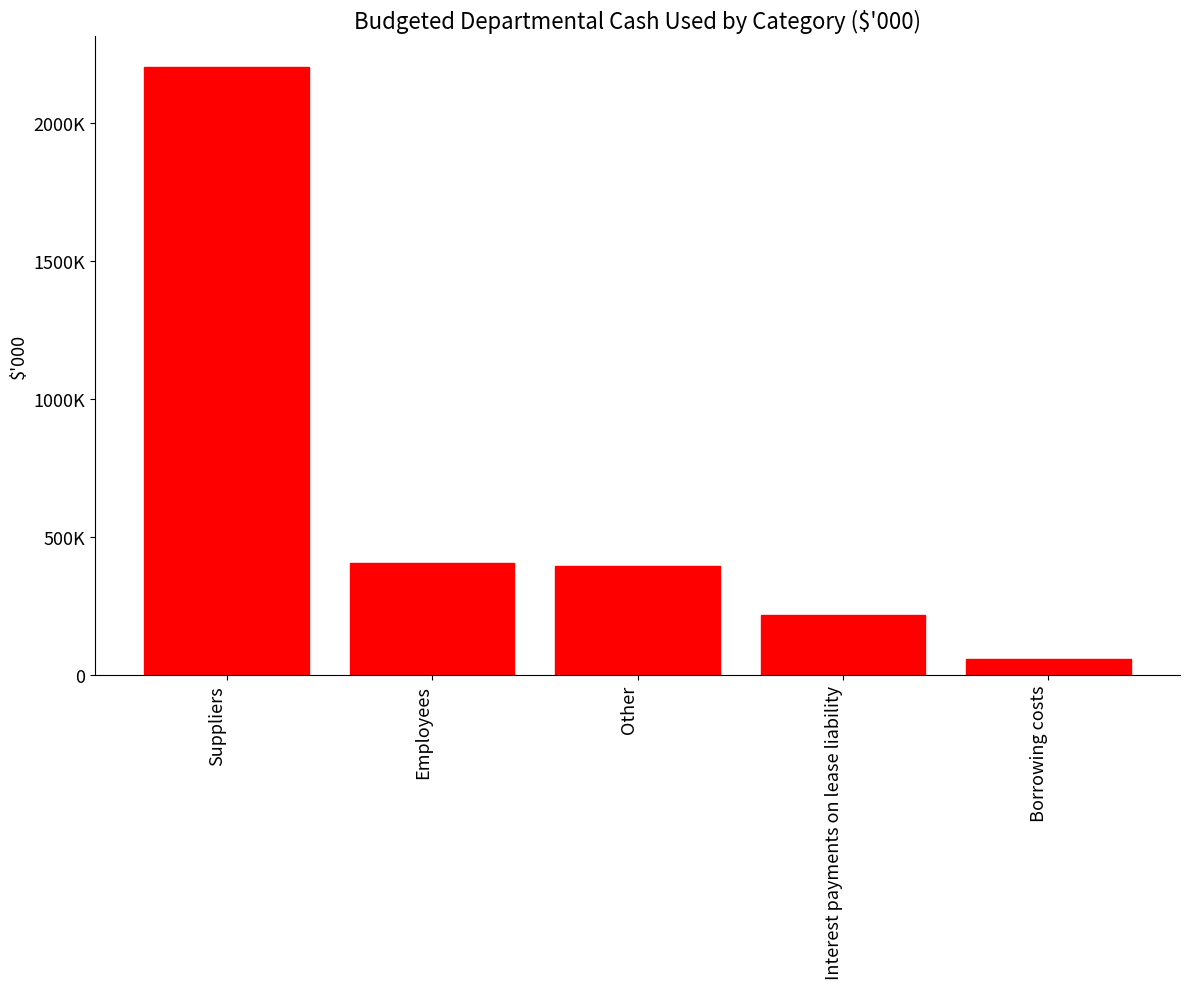

What is the difference between the maximum and minimum values?

2144492